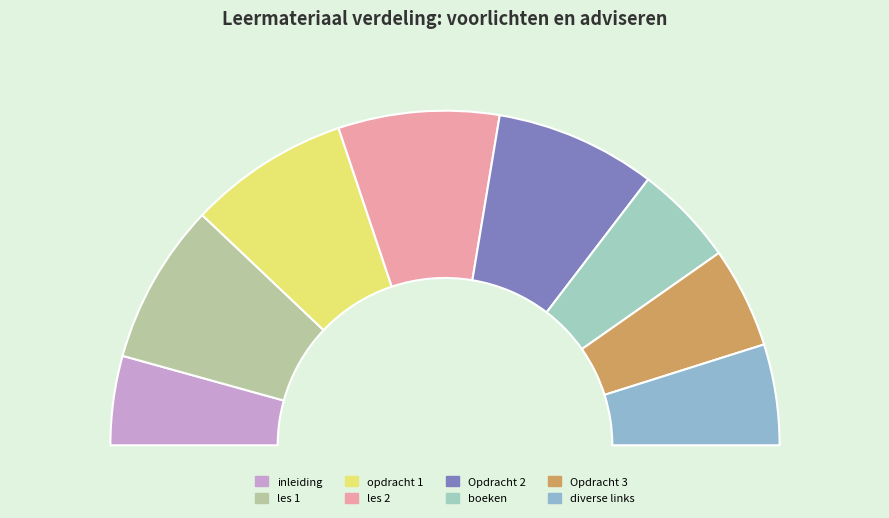

Does any single category account for the majority?

No